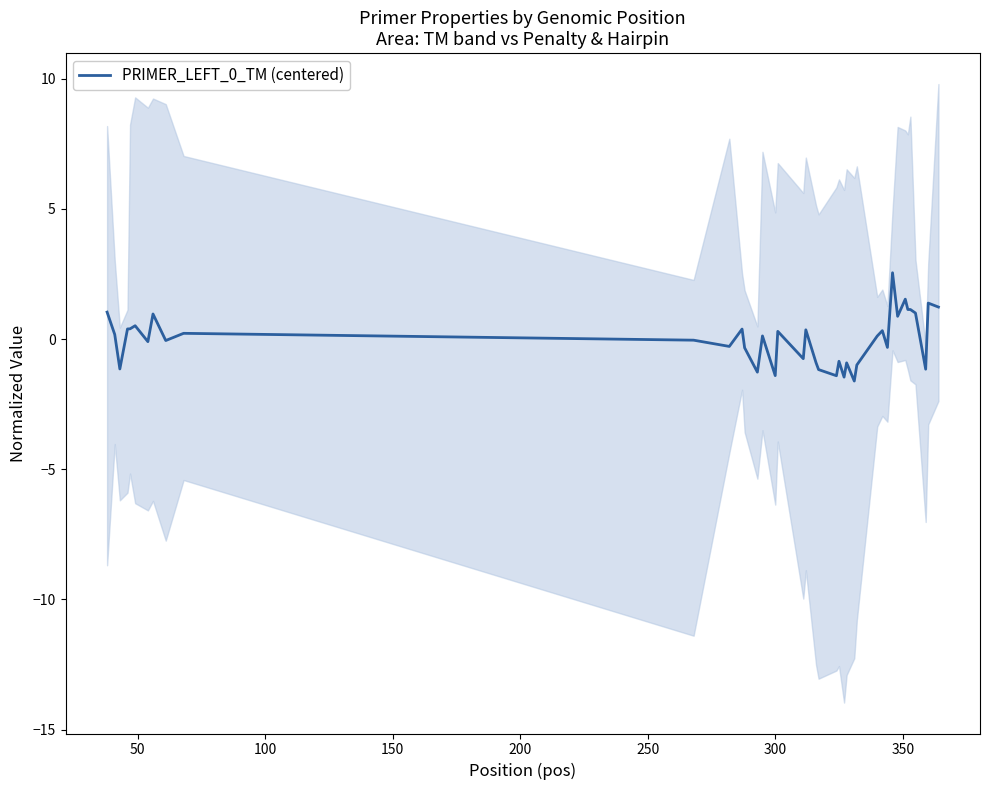

How many data points are less than 0?

19